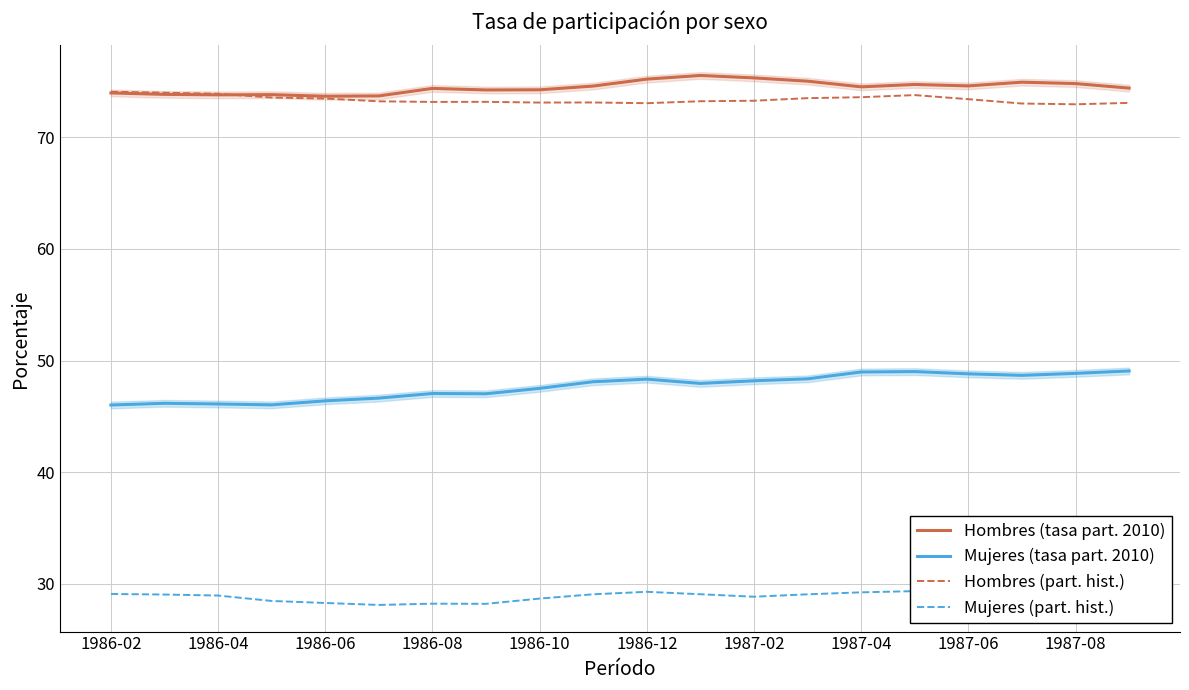

Where does the Hombres (part. hist.) series first go above 73?

1986-02